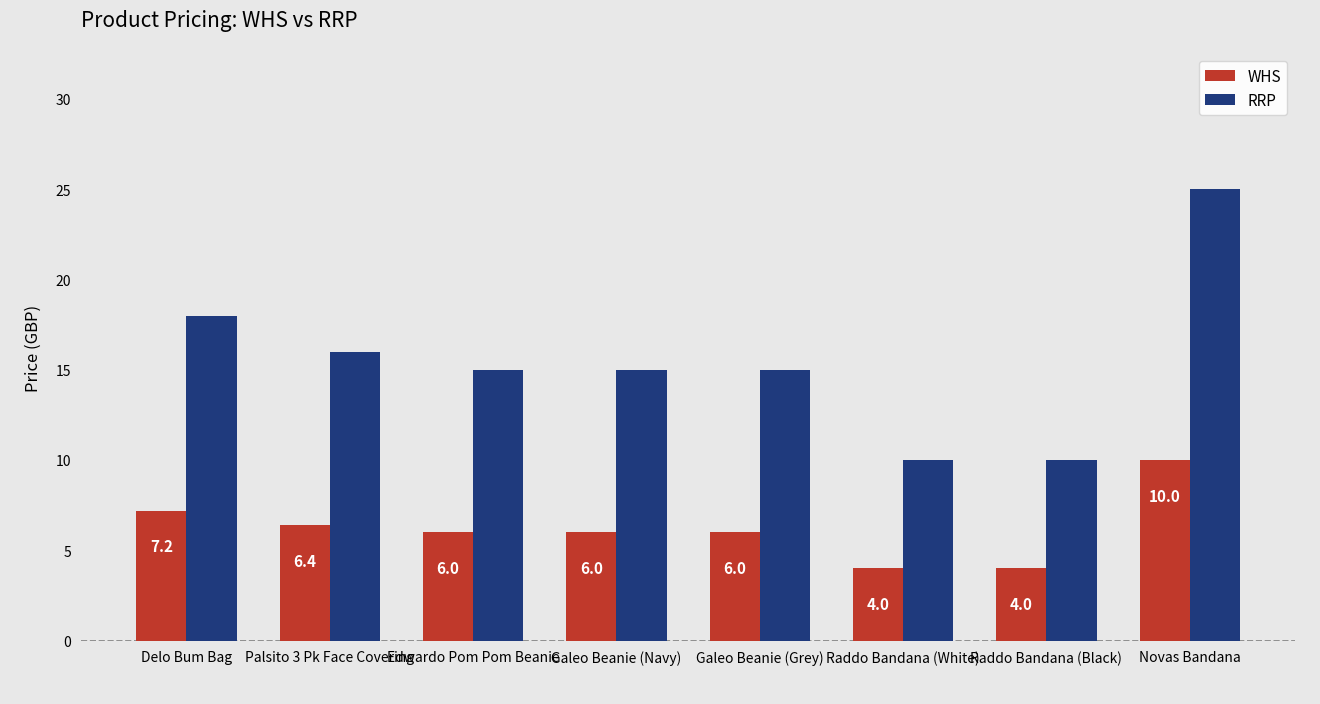

Where is WHS nearest to the value 7?

Delo Bum Bag